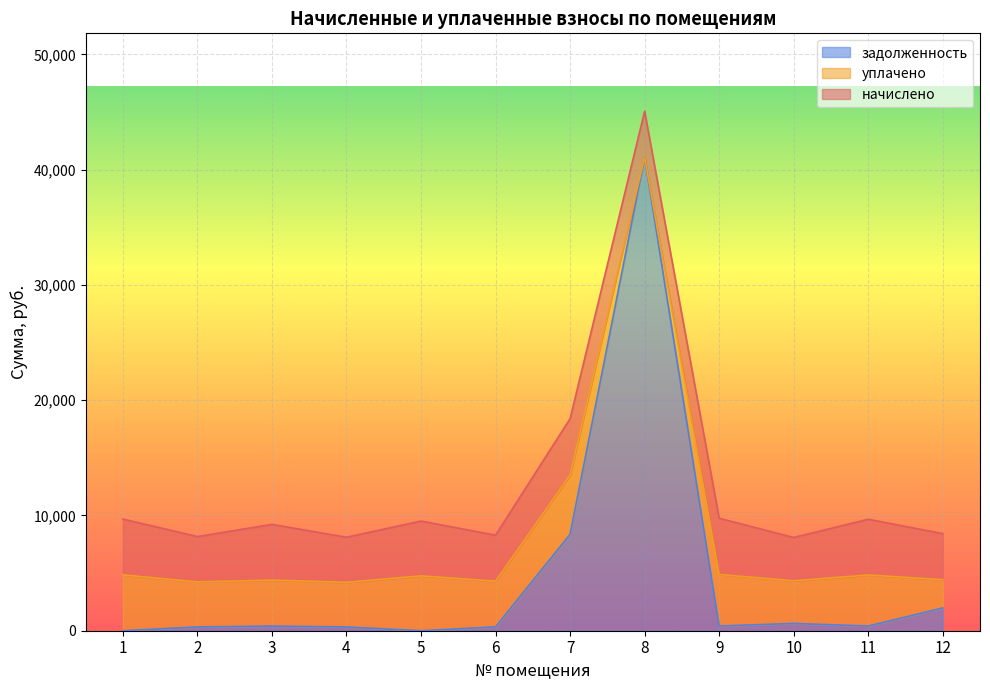

Where does the задолженность series first go above 403?

3